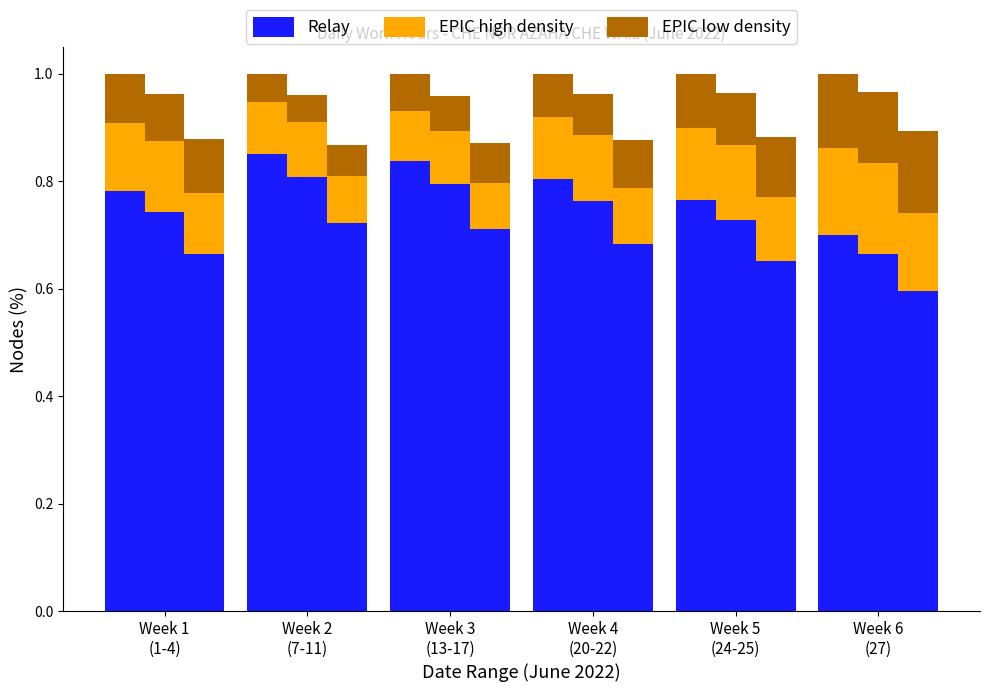

Between Week 4
(20-22) and Week 5
(24-25), which is larger?

Week 4
(20-22)